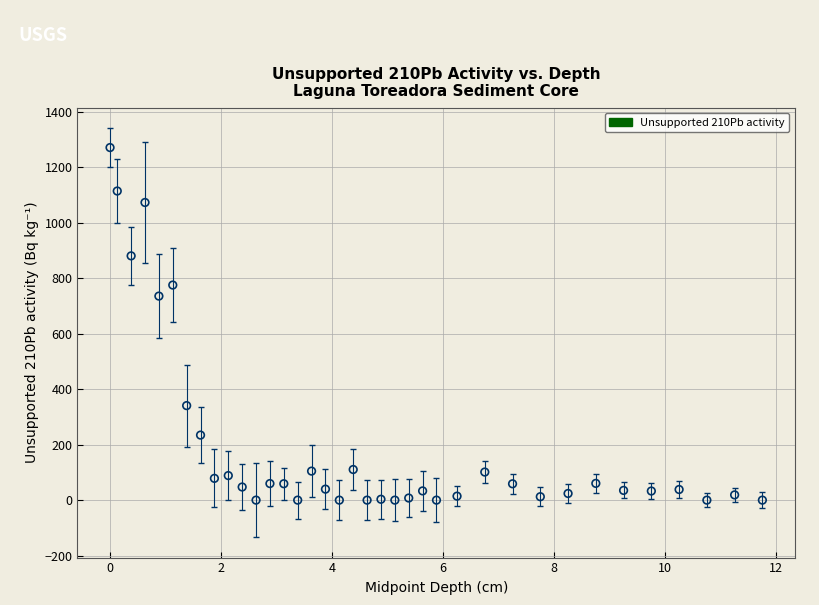

What is the range of X values (max minus min)?

11.8